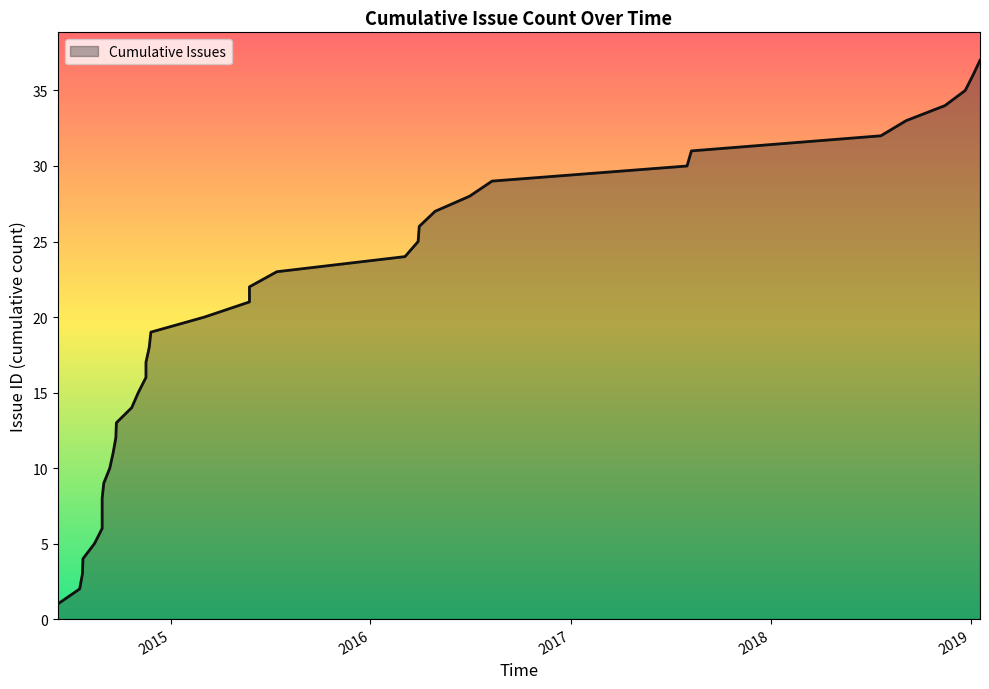

Does the chart have visible grid lines?

No